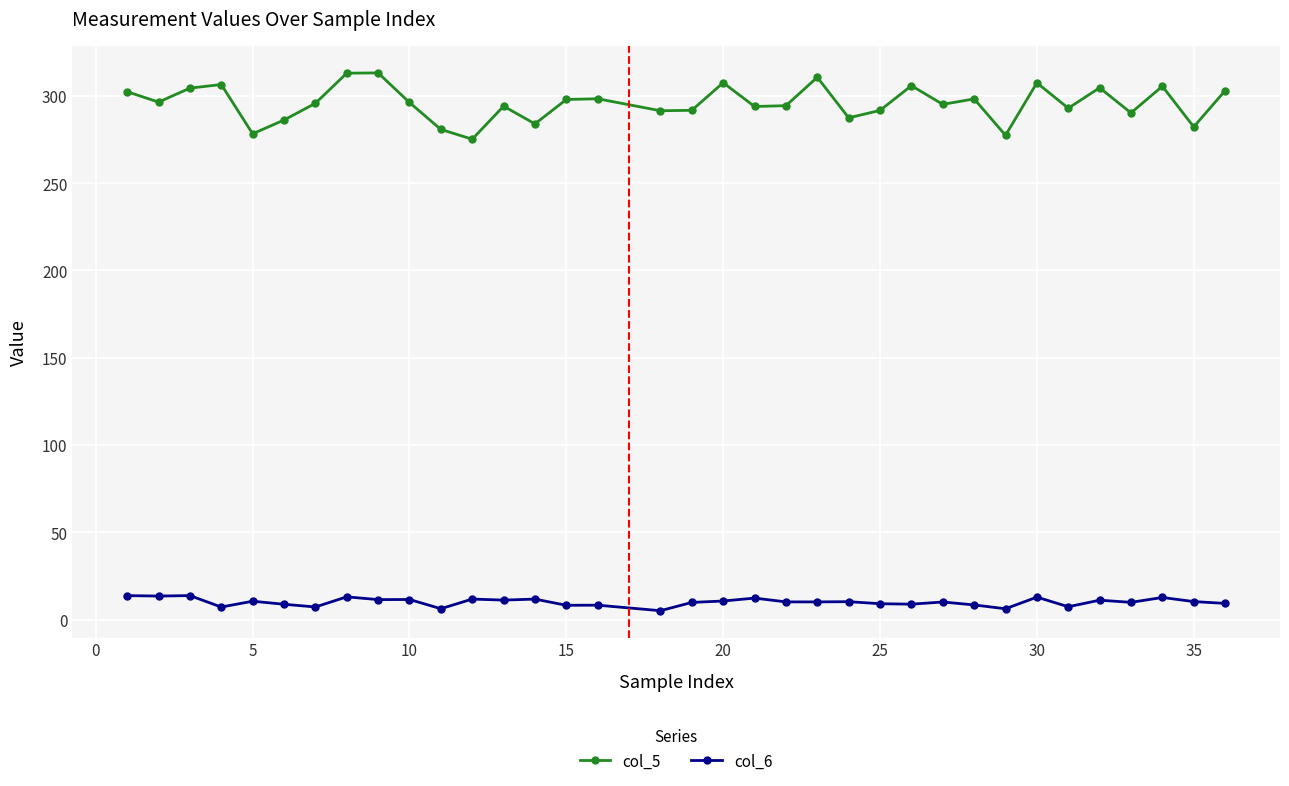

What is the highest value of the col_6 series?

13.8